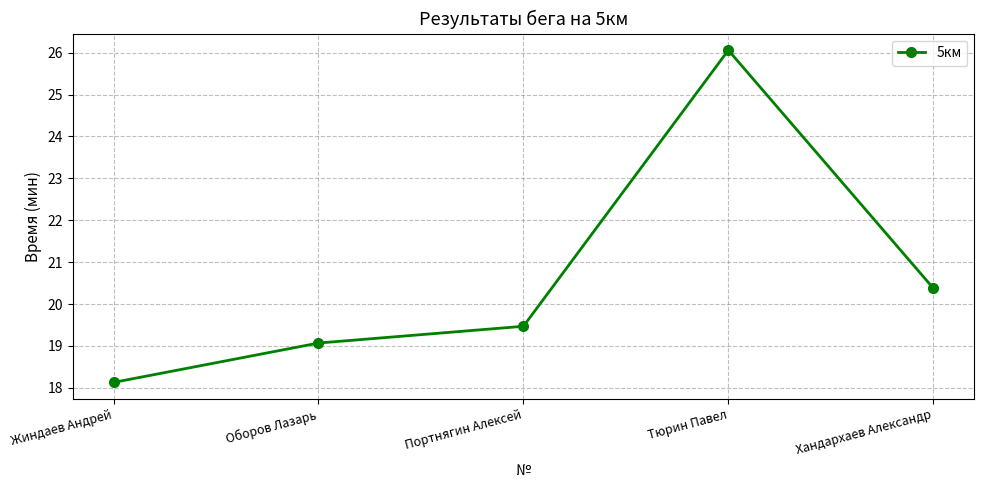

What is the change in value from Тюрин Павел to Хандархаев Александр?

-5.7